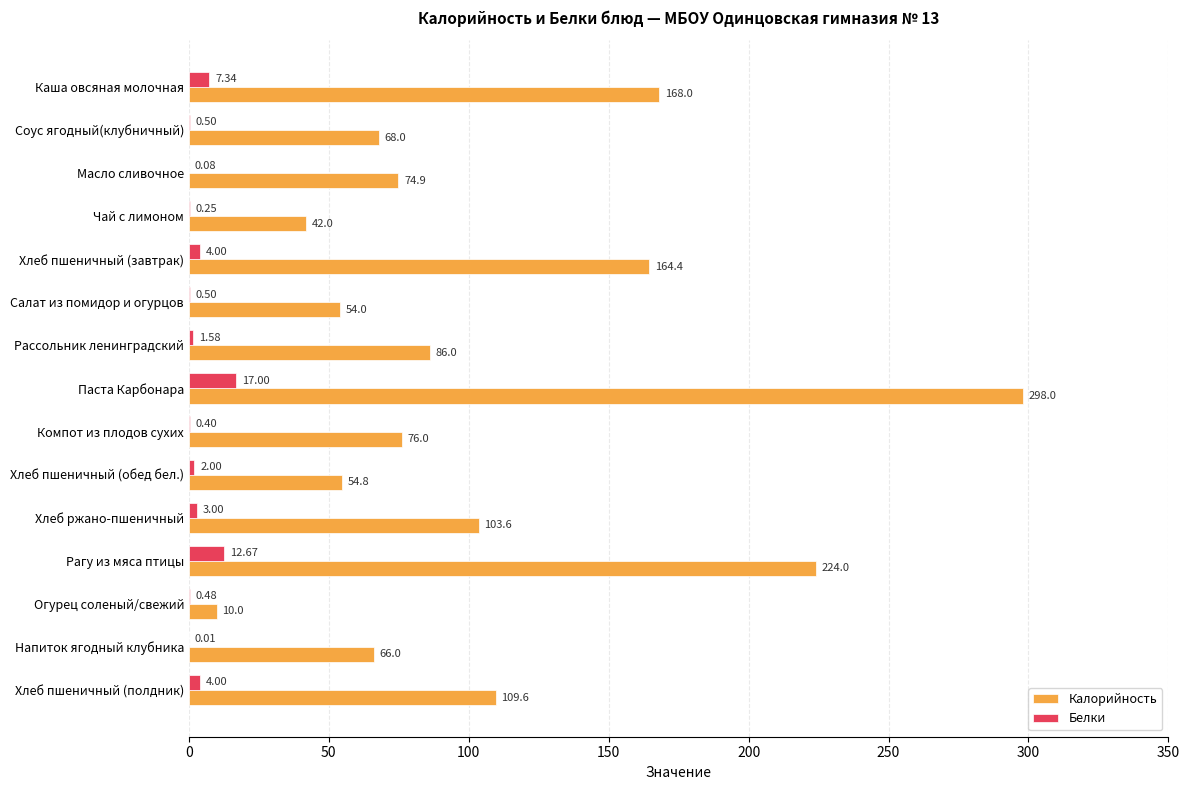

How many series are shown in this chart?

2